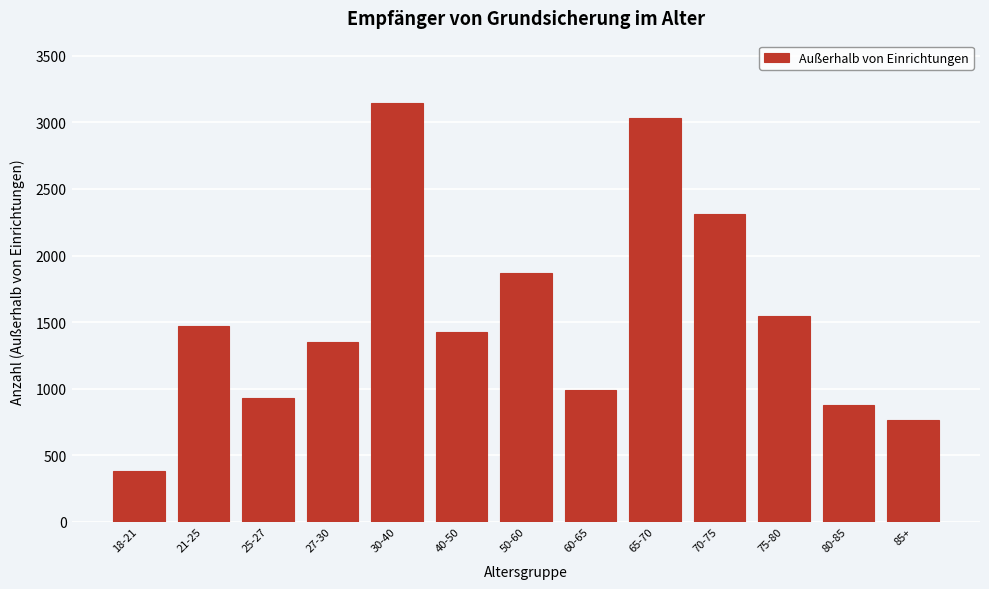

Reading left to right, transcribe all the data shown in this chart.

18-21=382	21-25=1472	25-27=933	27-30=1354	30-40=3143	40-50=1426	50-60=1872	60-65=986	65-70=3031	70-75=2310	75-80=1549	80-85=877	85+=768